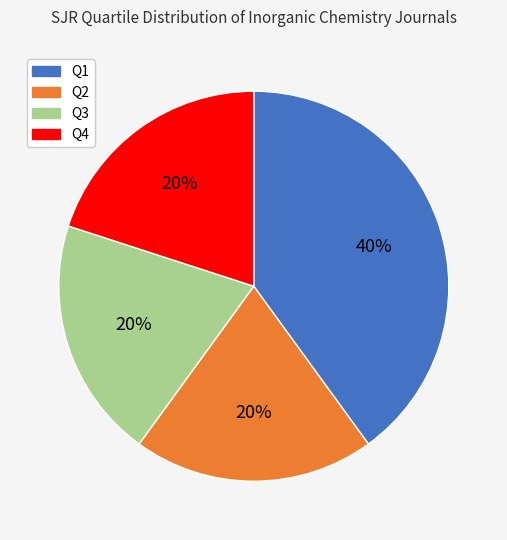

How many segments does this pie chart have?

4